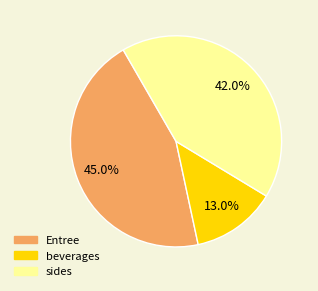

Is there any slice that represents more than half of the pie?

No